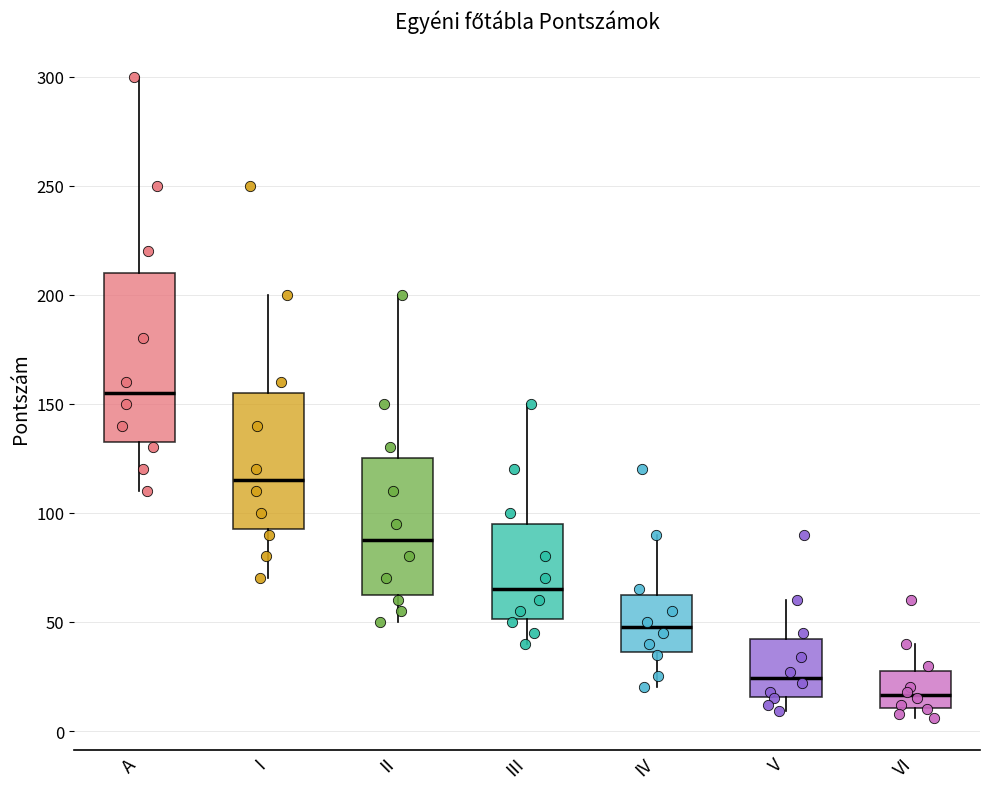

Reading left to right, transcribe this box plot: for each box, give where its median line is, the range the box spans, and where its two whiskers end, as read against the y-axis. The values are not printed on the chart, so give them approximately, as read against the axis.

A: median 155, box 135 to 210, whiskers 110 to 300
I: median 115, box 95 to 155, whiskers 70 to 200
II: median 90, box 65 to 125, whiskers 50 to 200
III: median 65, box 50 to 95, whiskers 40 to 150
IV: median 50, box 35 to 65, whiskers 20 to 90
V: median 25, box 15 to 40, whiskers 10 to 60
VI: median 15, box 10 to 30, whiskers 5 to 40